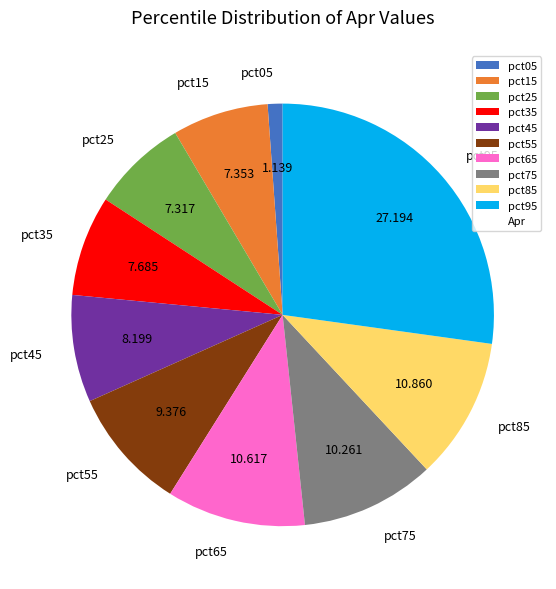

Count the number of slices in the pie.

10